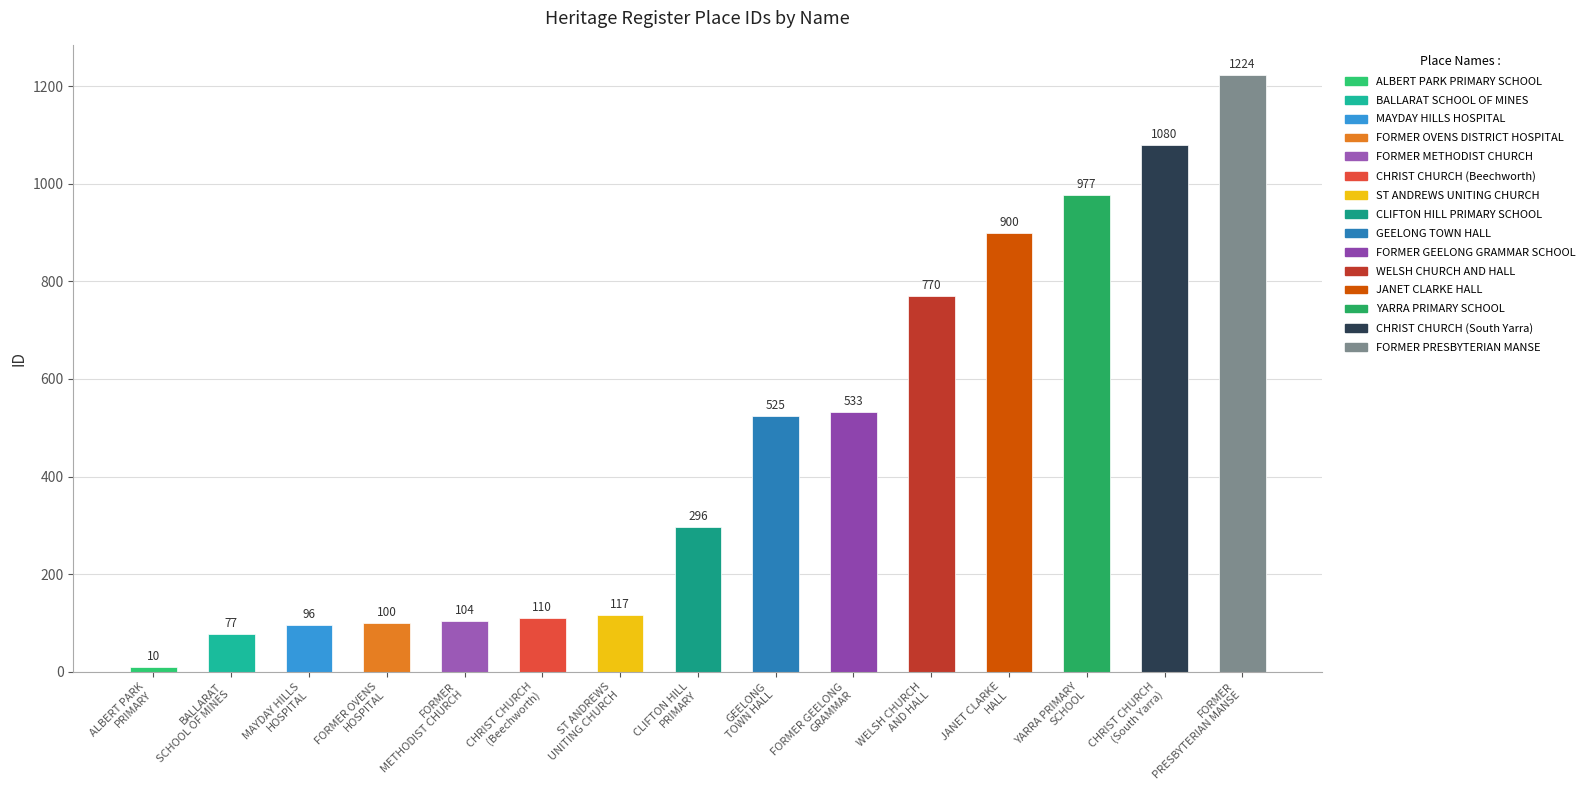

What is the difference between the maximum and minimum values?

1214